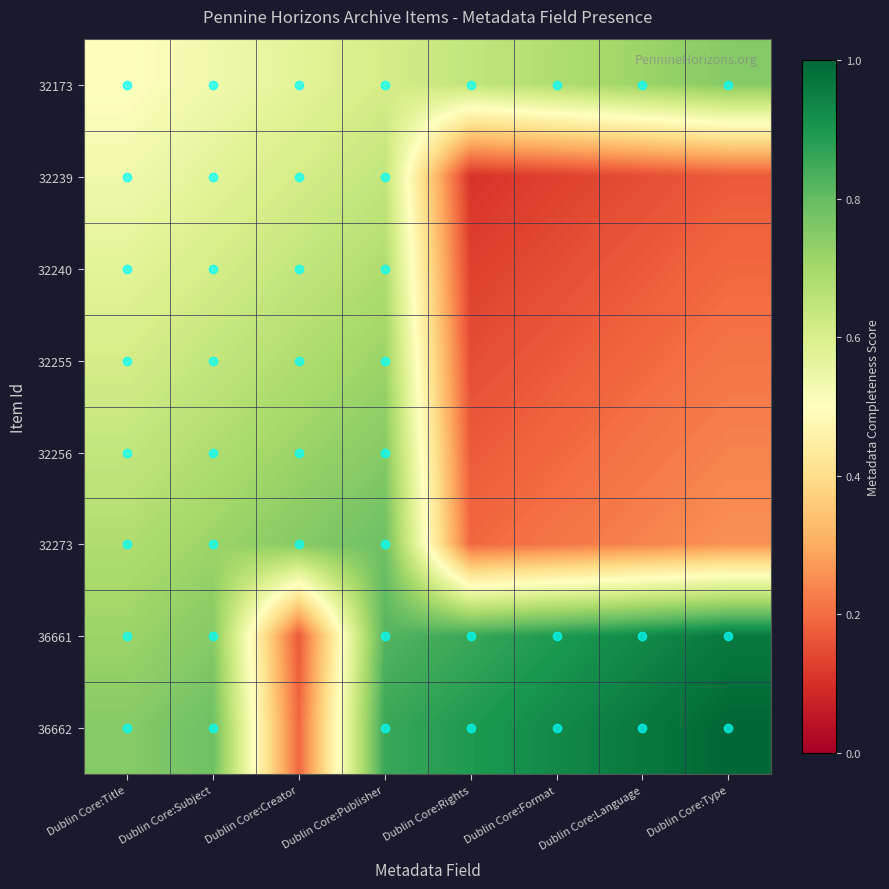

Which series has the widest spread of values?

36662